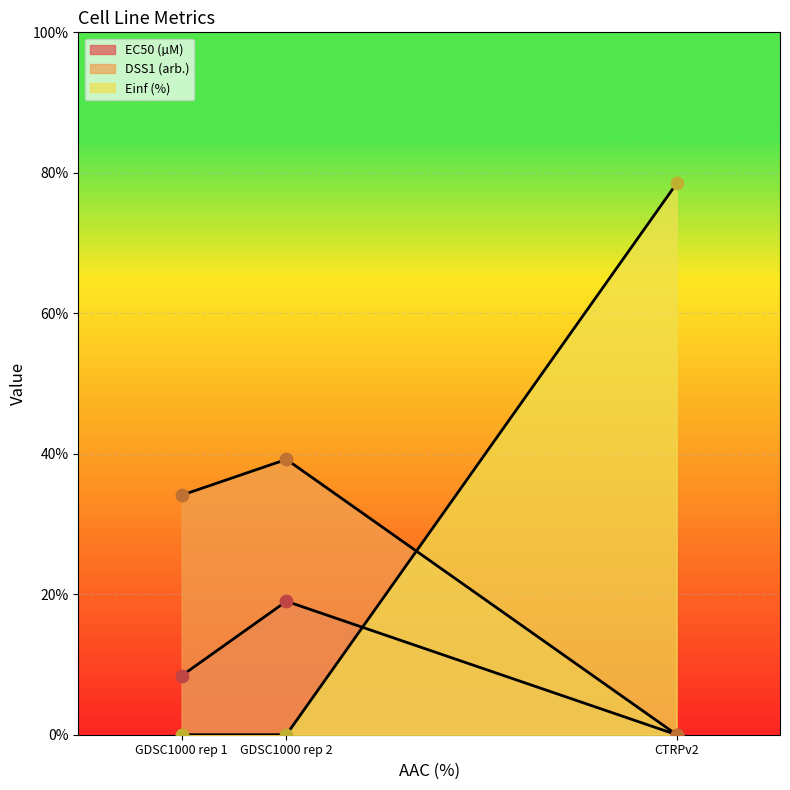

Which series has the largest total across all categories?

Einf (%)